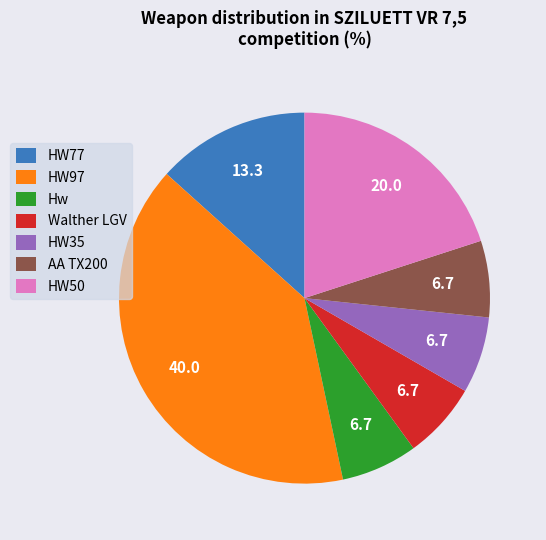

Combined, do HW97 and AA TX200 account for over 50%?

No